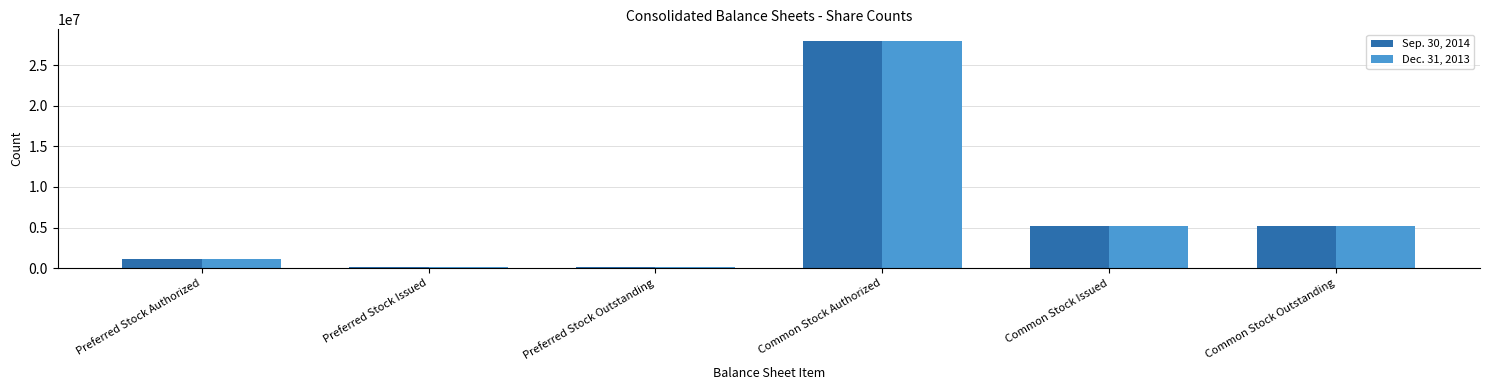

What position from the left is Preferred Stock Issued?

2